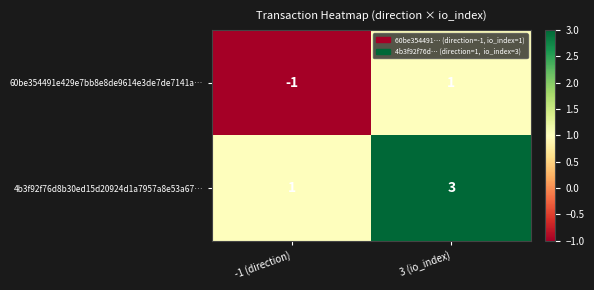

How many categories are shown in the chart?

2